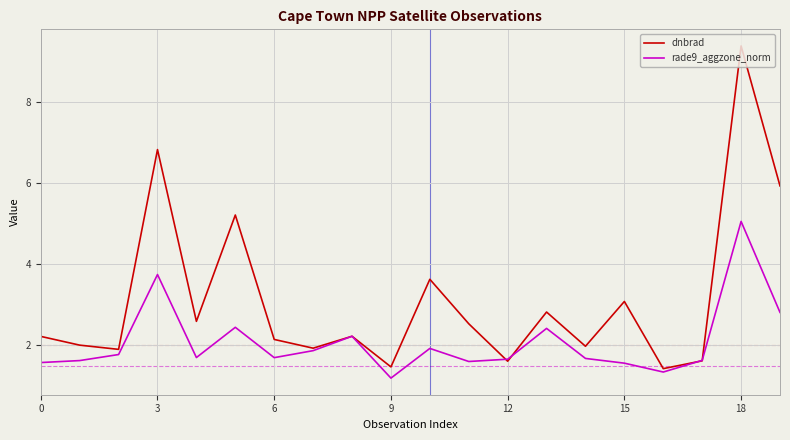

Which series has the largest total across all categories?

dnbrad